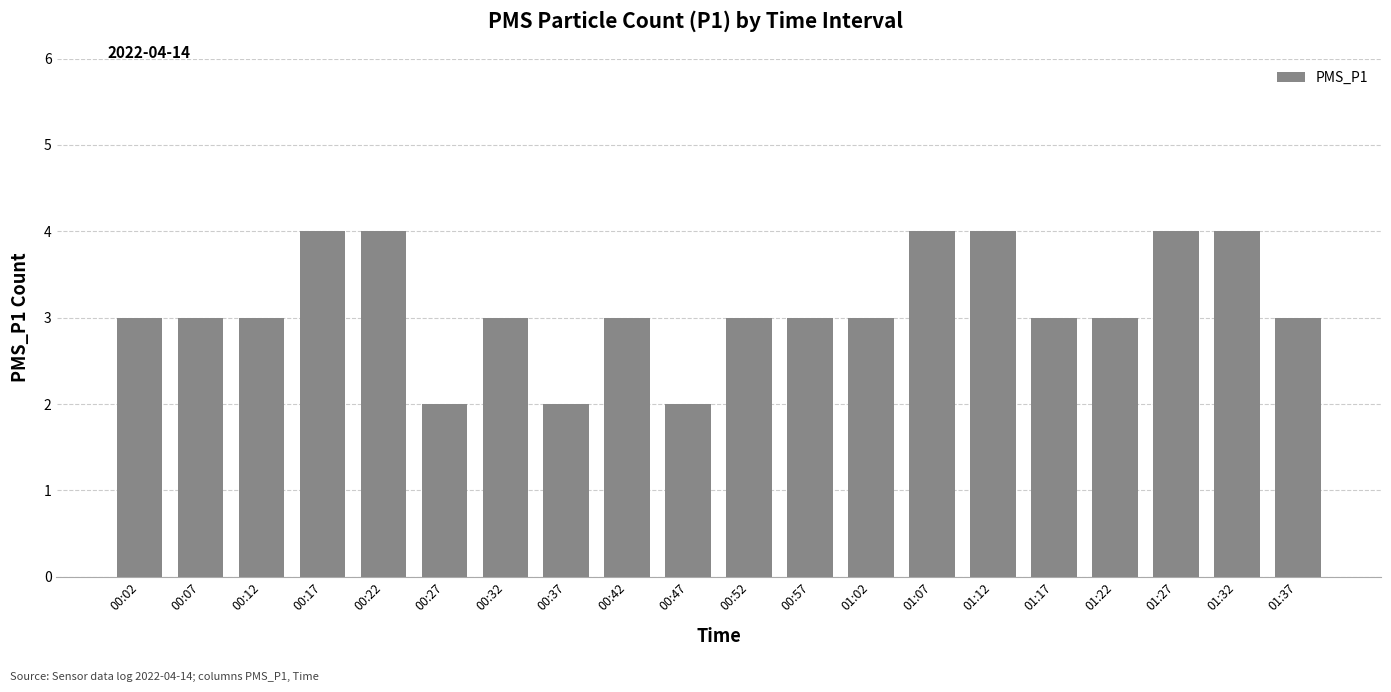

True or false: the data shows 4 at 01:37.

False